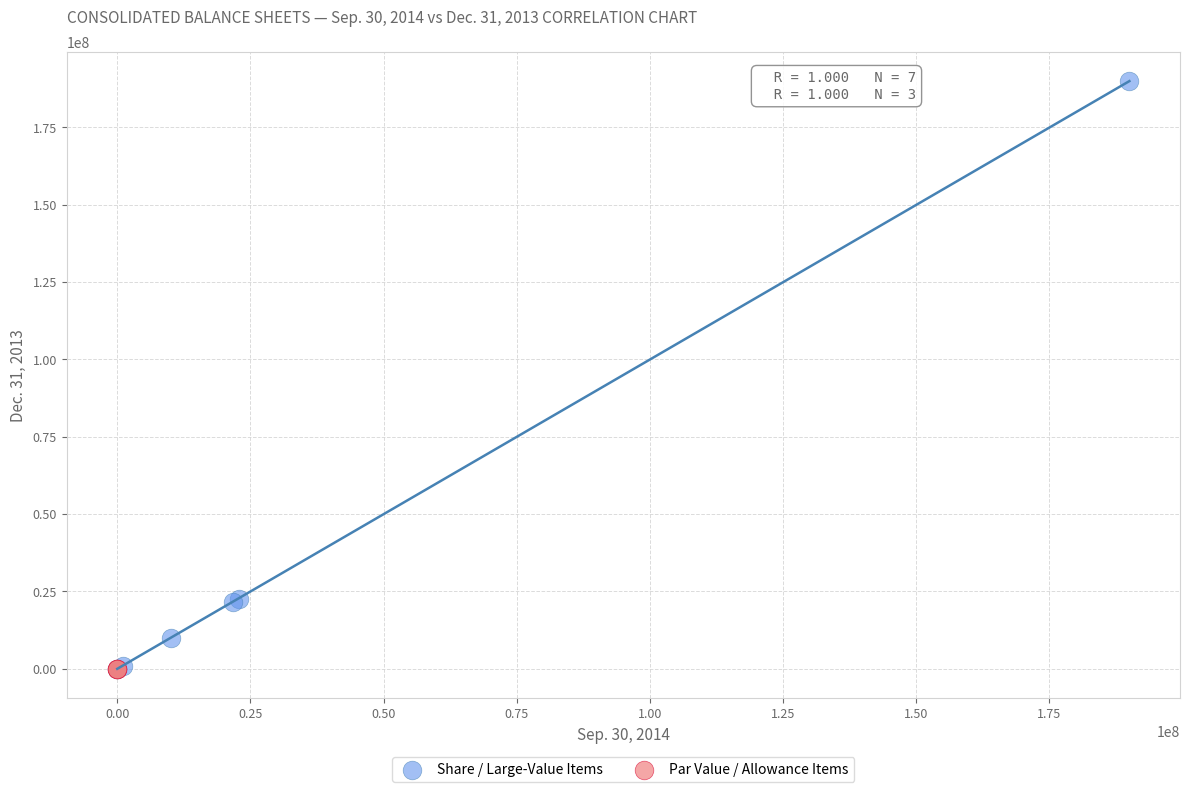

Which series reaches the maximum Y coordinate?

Share / Large-Value Items